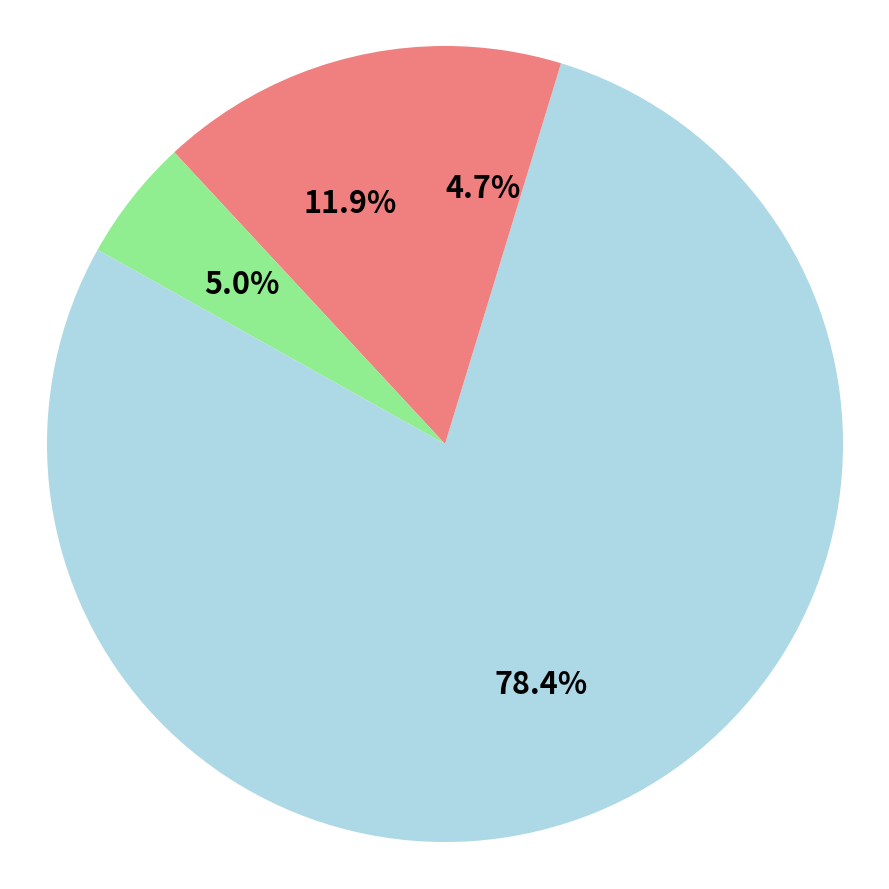

How many segments does this pie chart have?

4